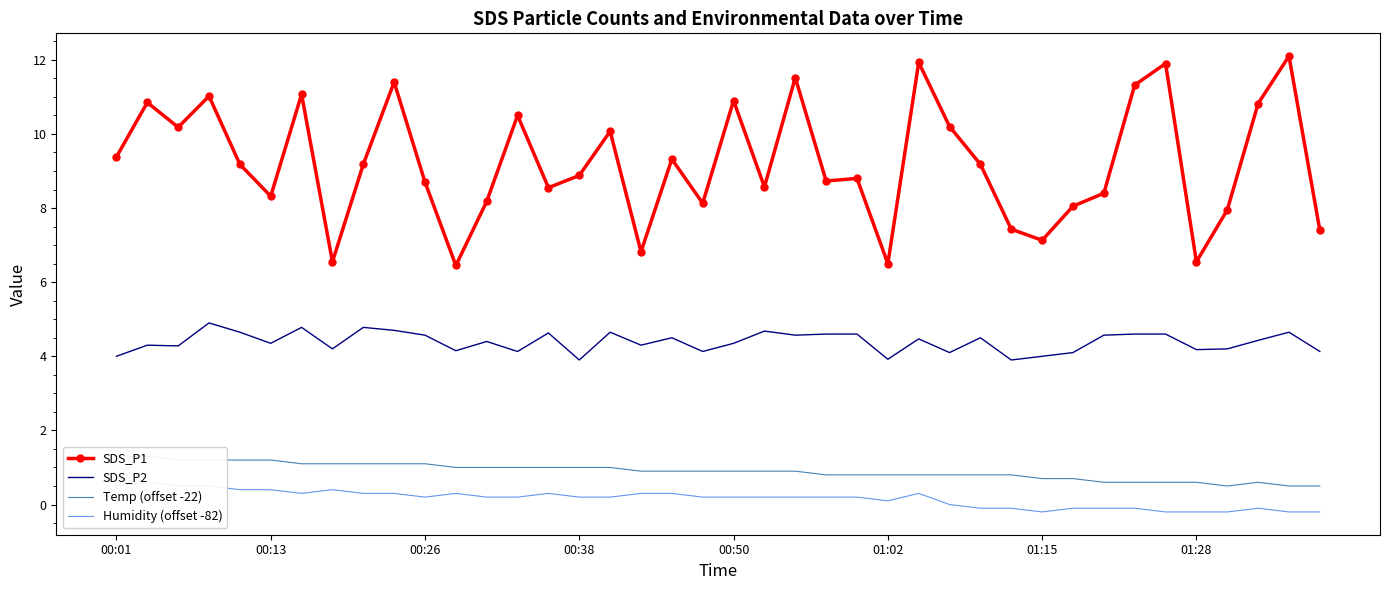

Rank the series by their maximum value, from highest to lowest.

SDS_P1, SDS_P2, Temp (offset -22), Humidity (offset -82)